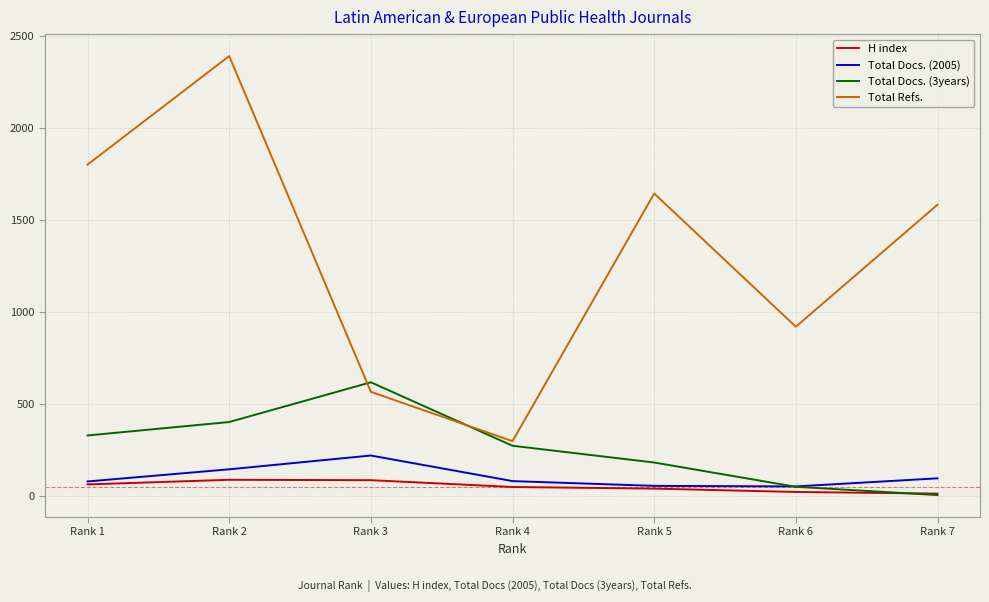

Does the chart display data point markers on the line(s)?

No